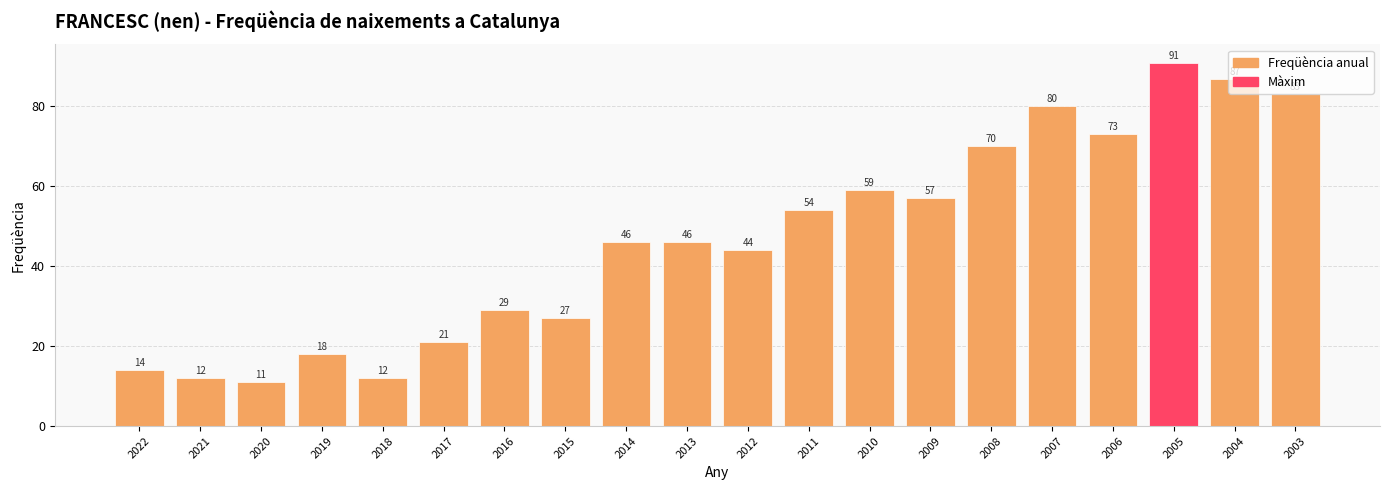

What is the value of the 11th bar from the left?

44